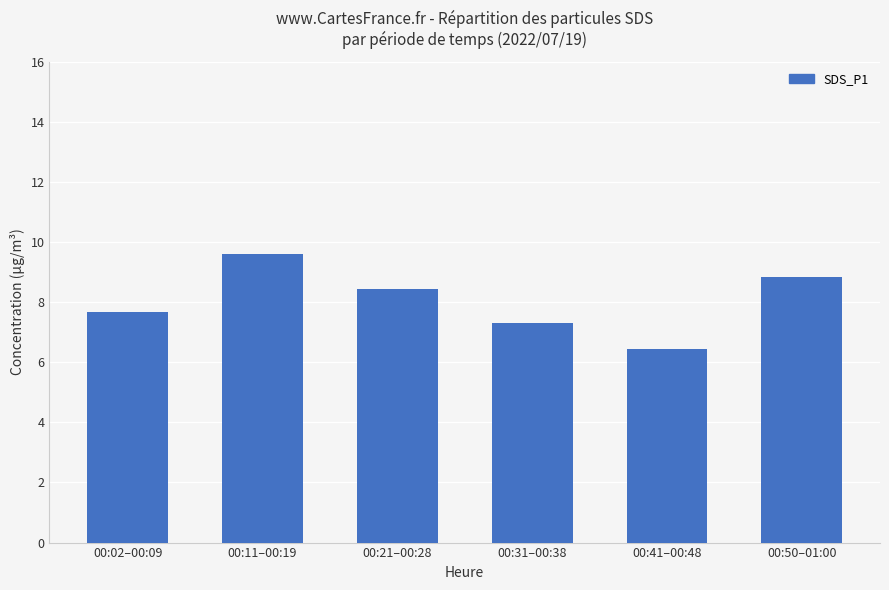

Count the number of data series in this chart.

1